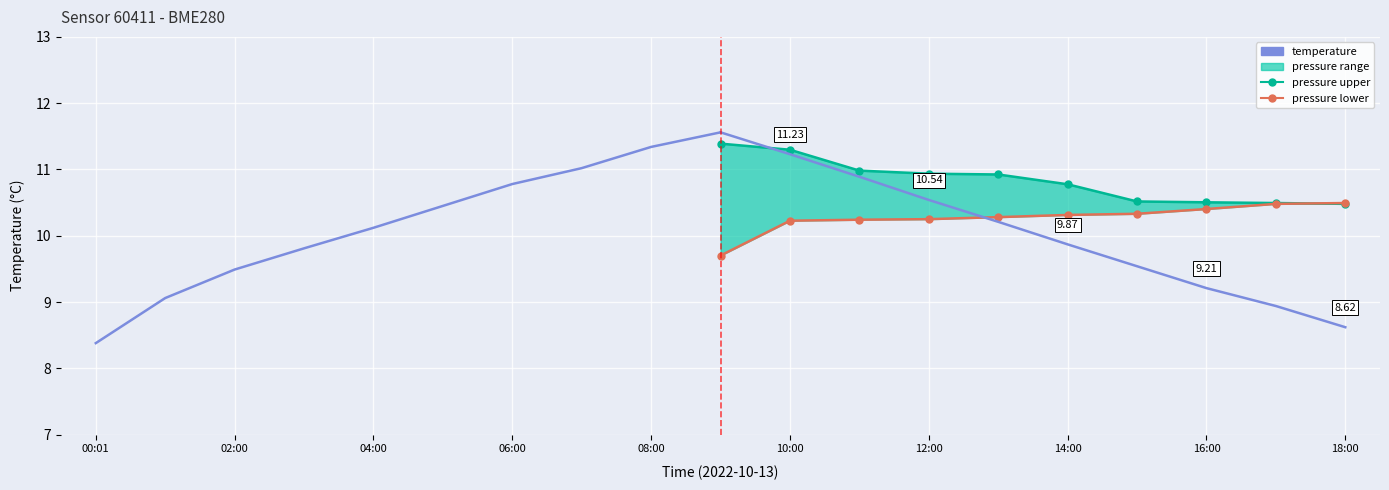

Where is pressure upper nearest to the value 10?

18:00